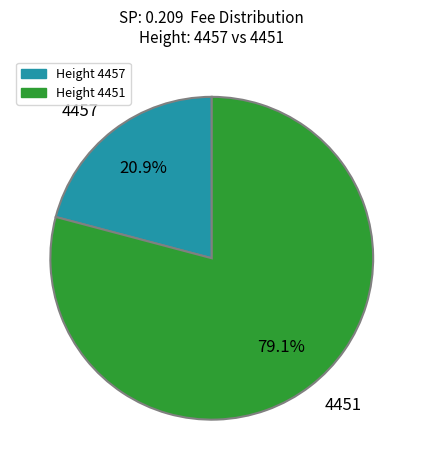

True or false: 4451 accounts for 79% of the total.

True